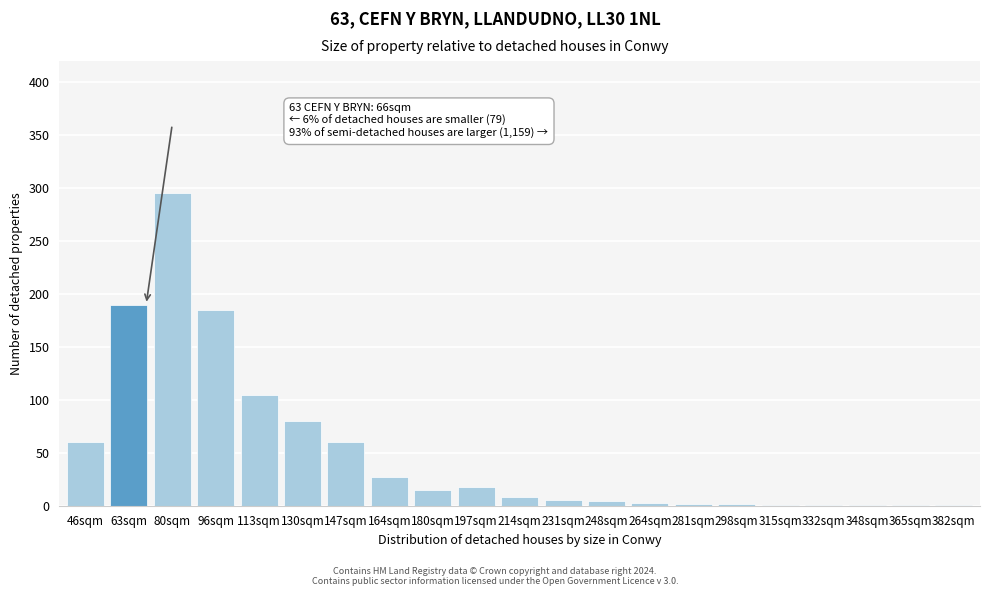

The chart shows a value of 276 at 63sqm. True or false?

False